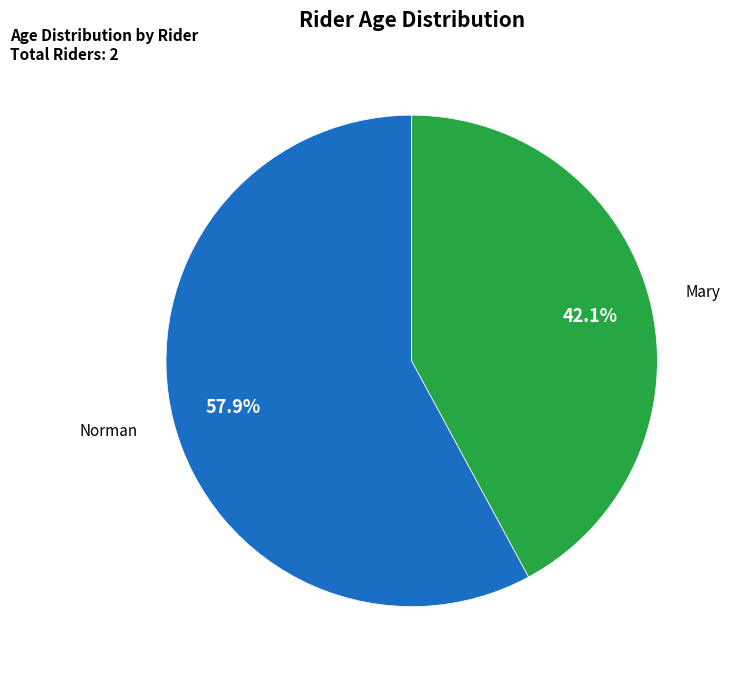

To the nearest percent, what is the difference between the largest and smallest slice percentages?

16%